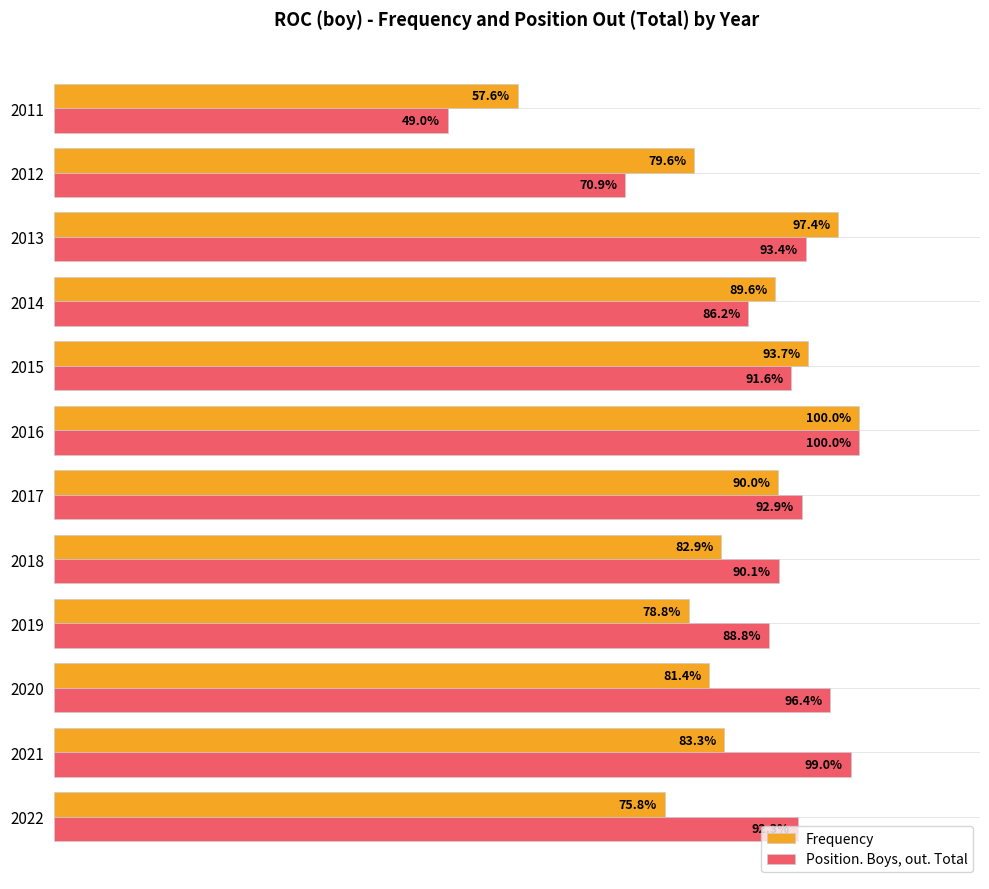

Which series has the largest range (max minus min)?

Position. Boys, out. Total